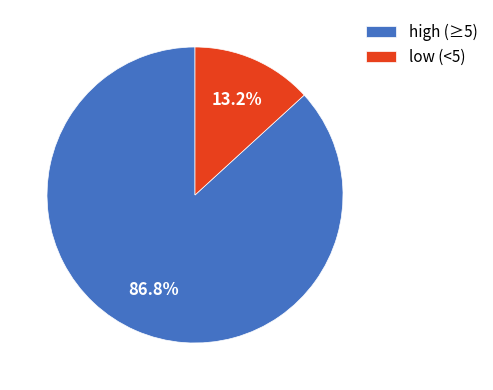

Between low (<5) and high (≥5), which is larger?

high (≥5)